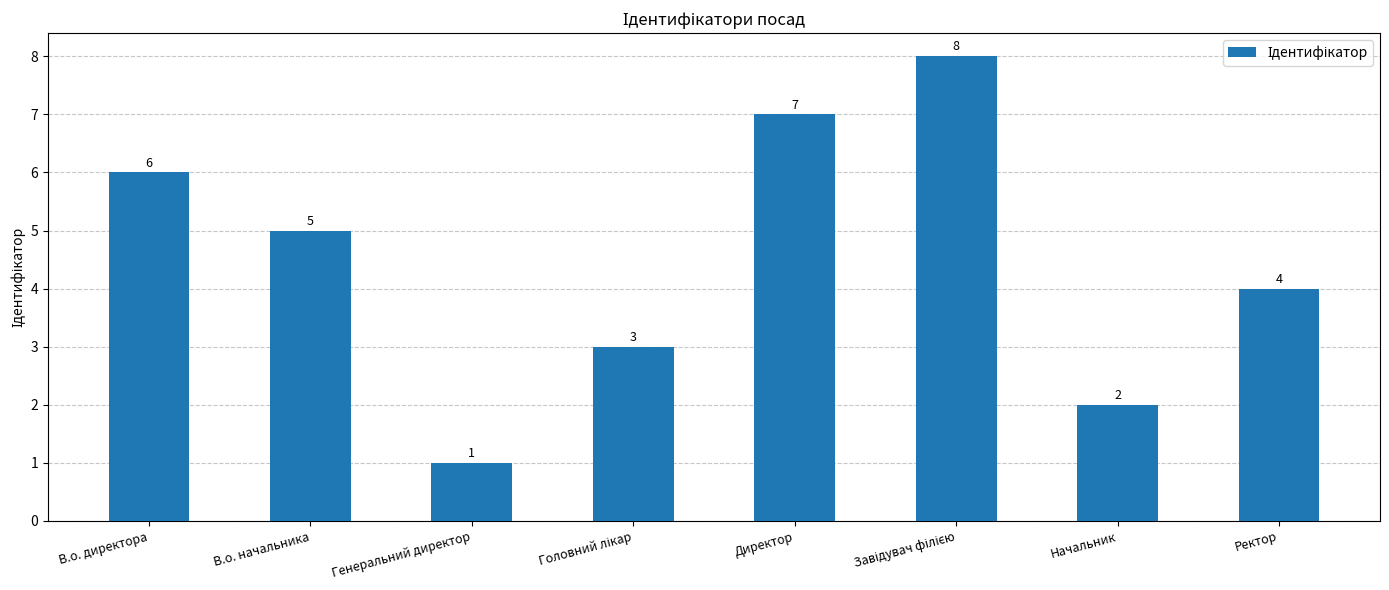

Reading left to right, extract all data points from this chart.

6	5	1	3	7	8	2	4